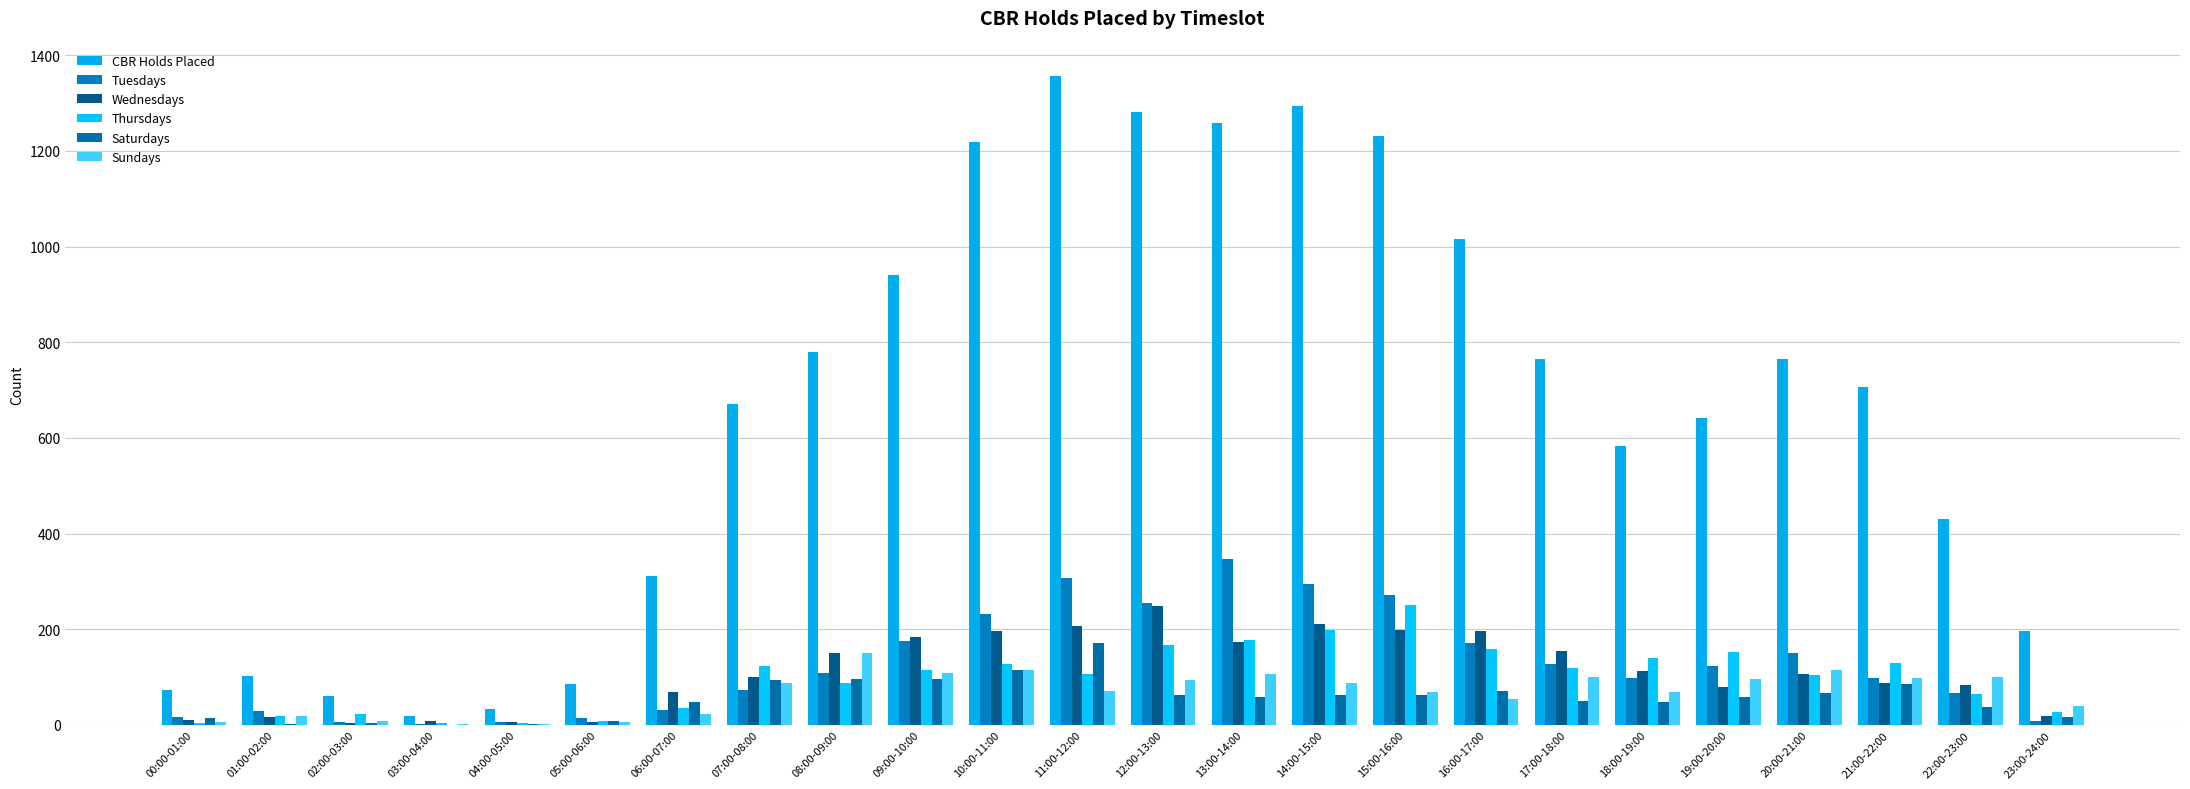

What is the difference between the Wednesdays values at 15:00-16:00 and 11:00-12:00?

8